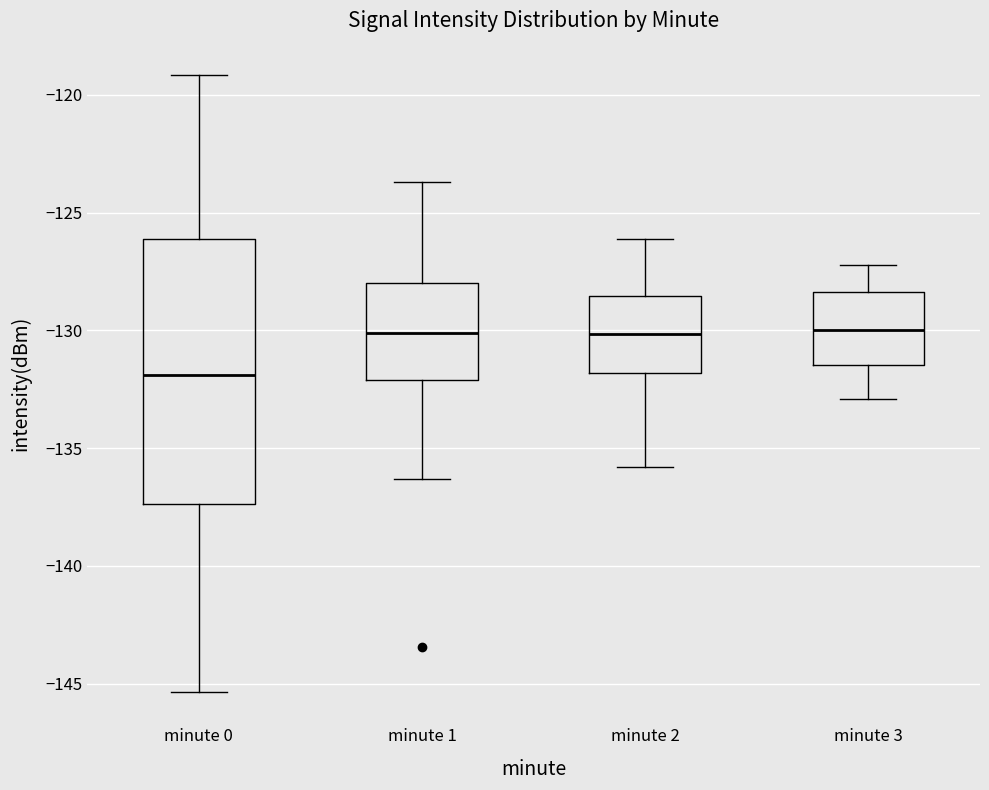

Where does the median line of the box for minute 2 sit on the y-axis? The values are not printed on the chart, so give them approximately, as read against the axis.

-130.0